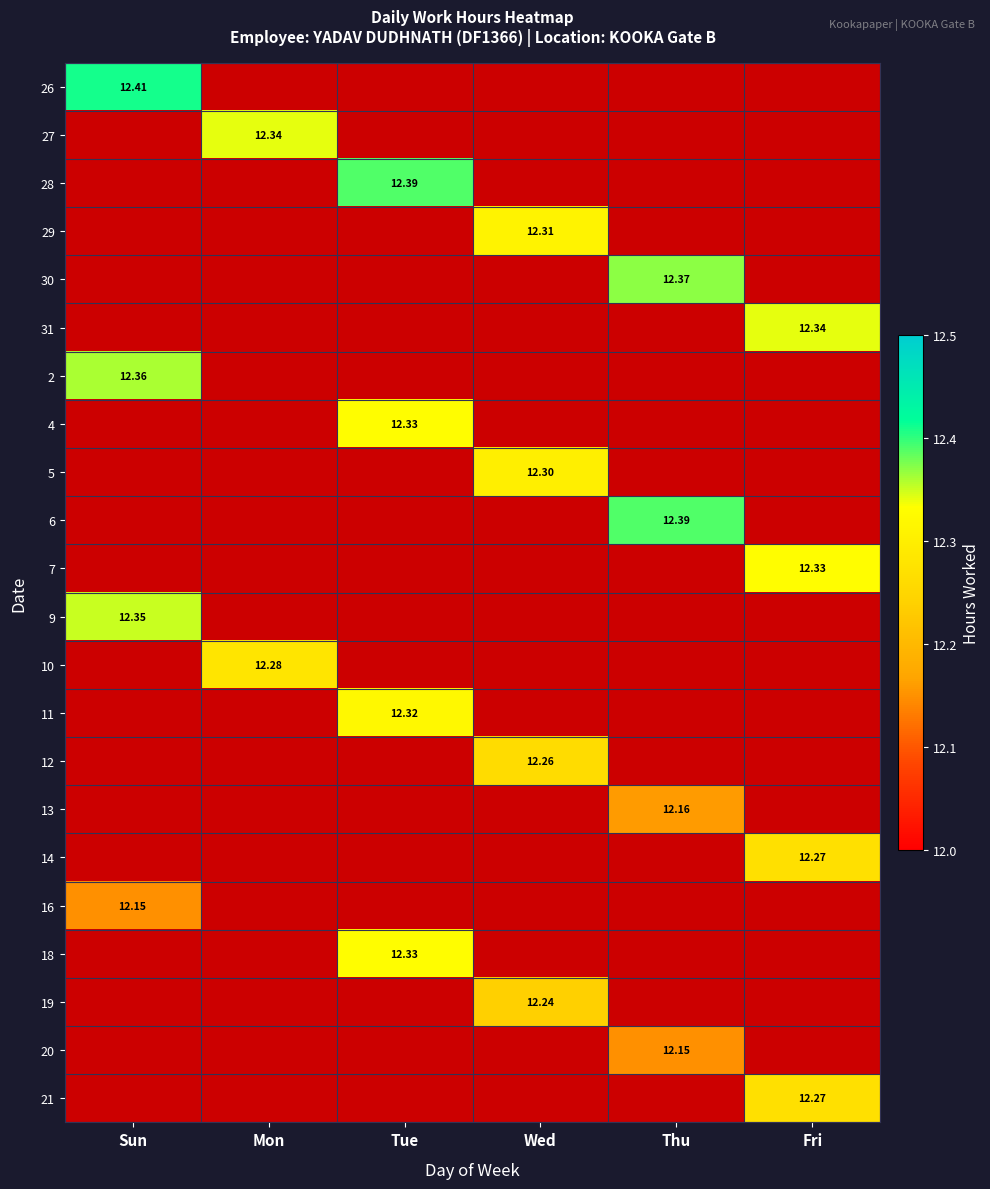

How many data points does each series have?

6